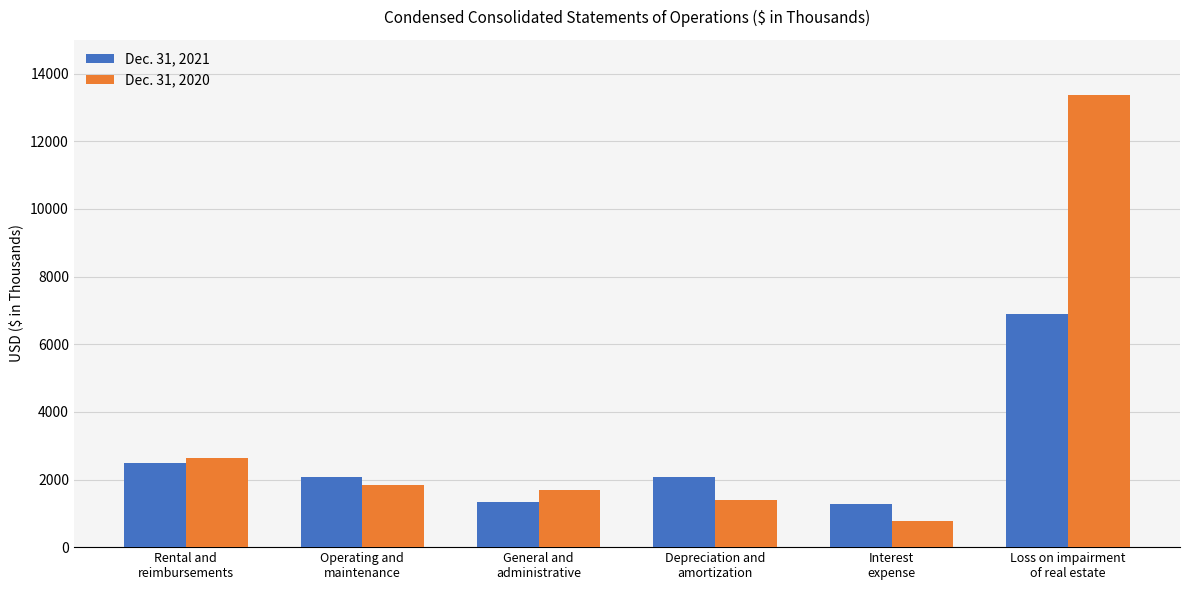

Which series has the widest spread of values?

Dec. 31, 2020